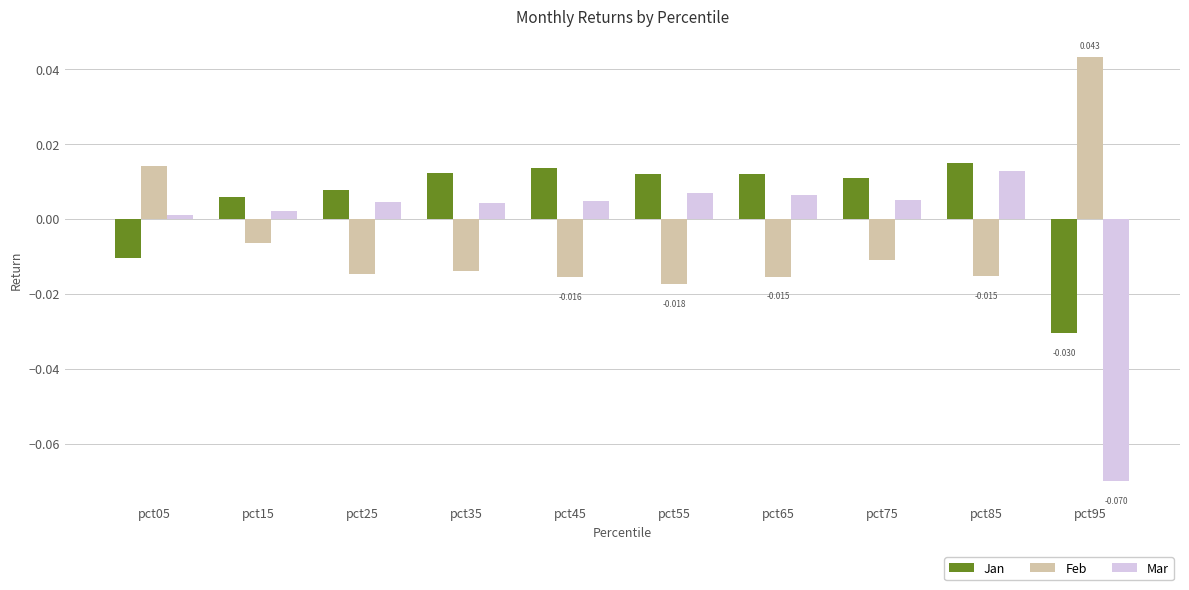

At pct55, list the series in order from smallest to largest.

Feb, Mar, Jan